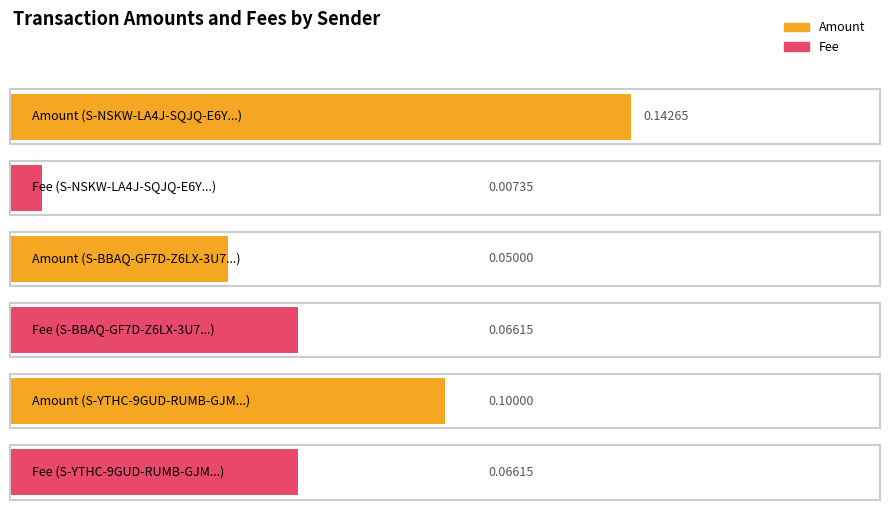

How many groups of bars are there?

3